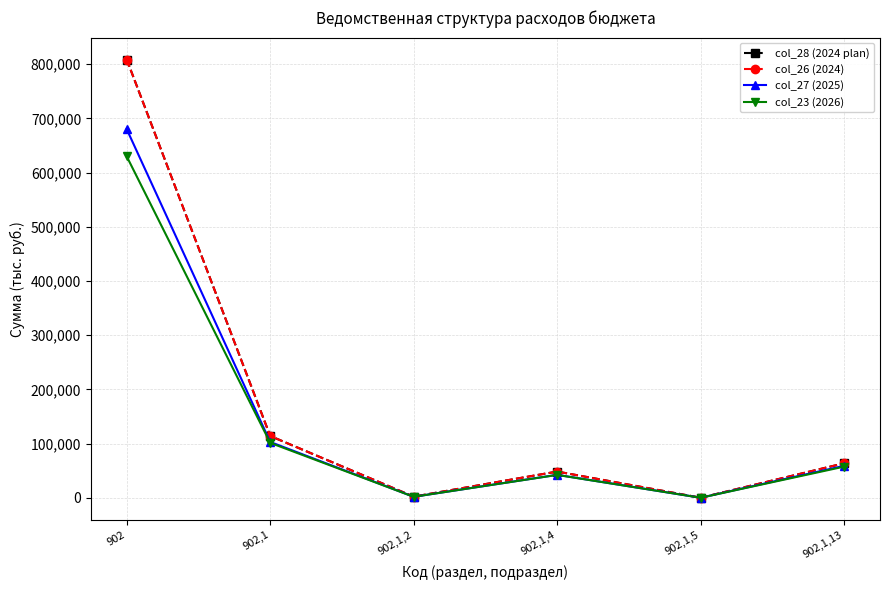

Does the chart have visible grid lines?

Yes